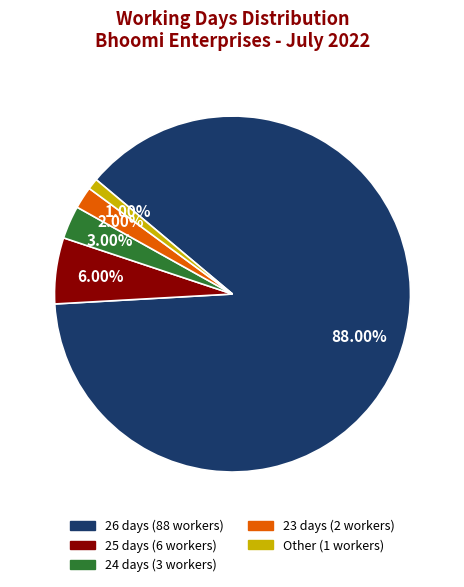

The 25 days slice represents 6% of the pie. True or false?

True